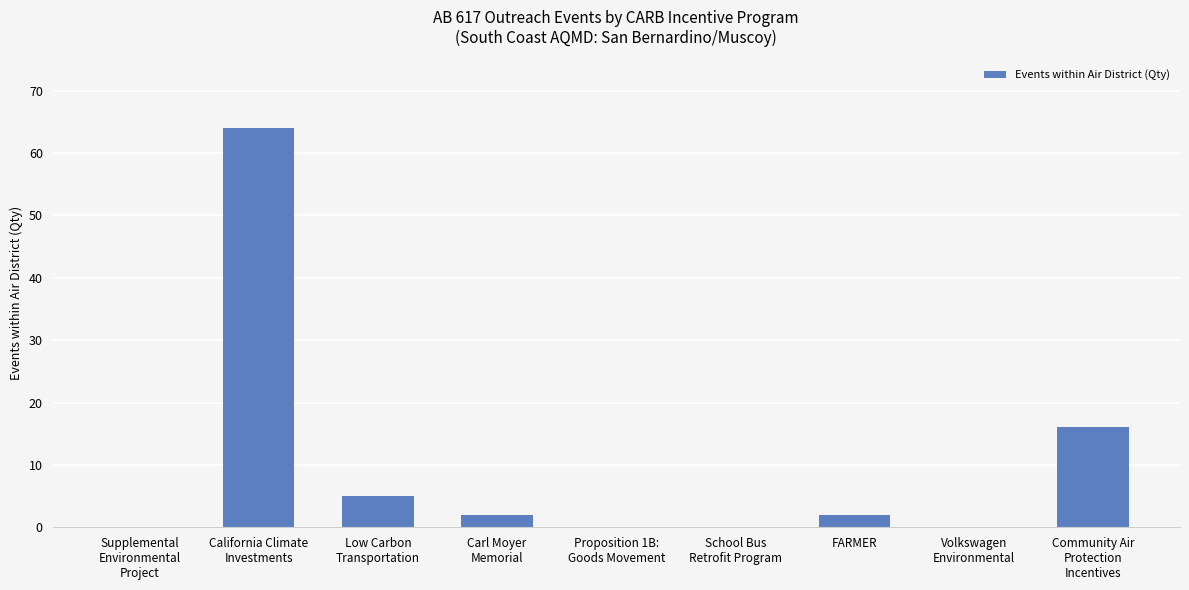

The chart shows a value of 0 at Volkswagen
Environmental. True or false?

True